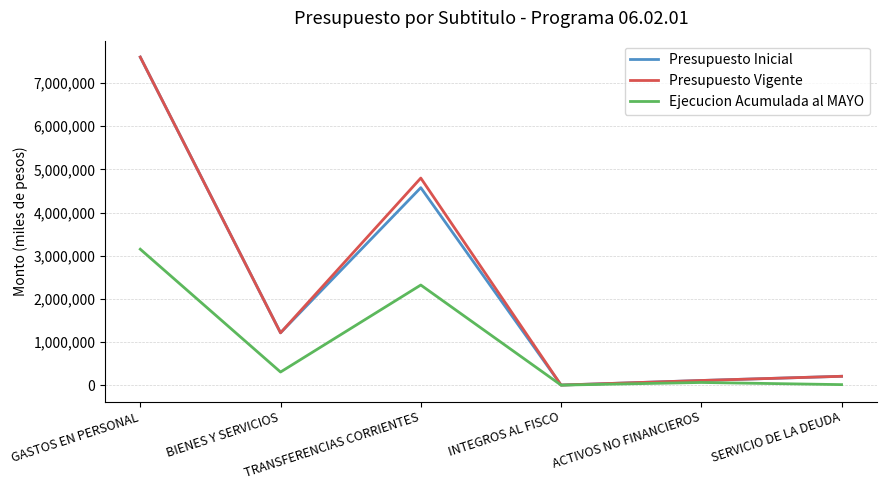

How many lines are shown in the chart?

3